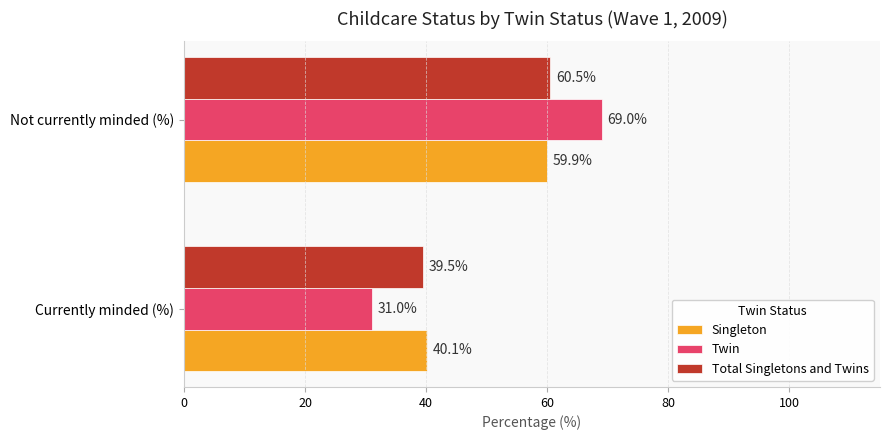

What value does the Singleton series have at Not currently minded (%)?

59.9